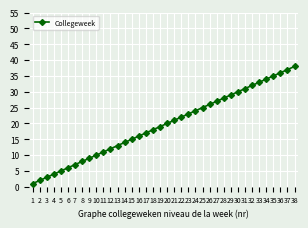

True or false: there are more than 2 points higher than both neighbors.

False